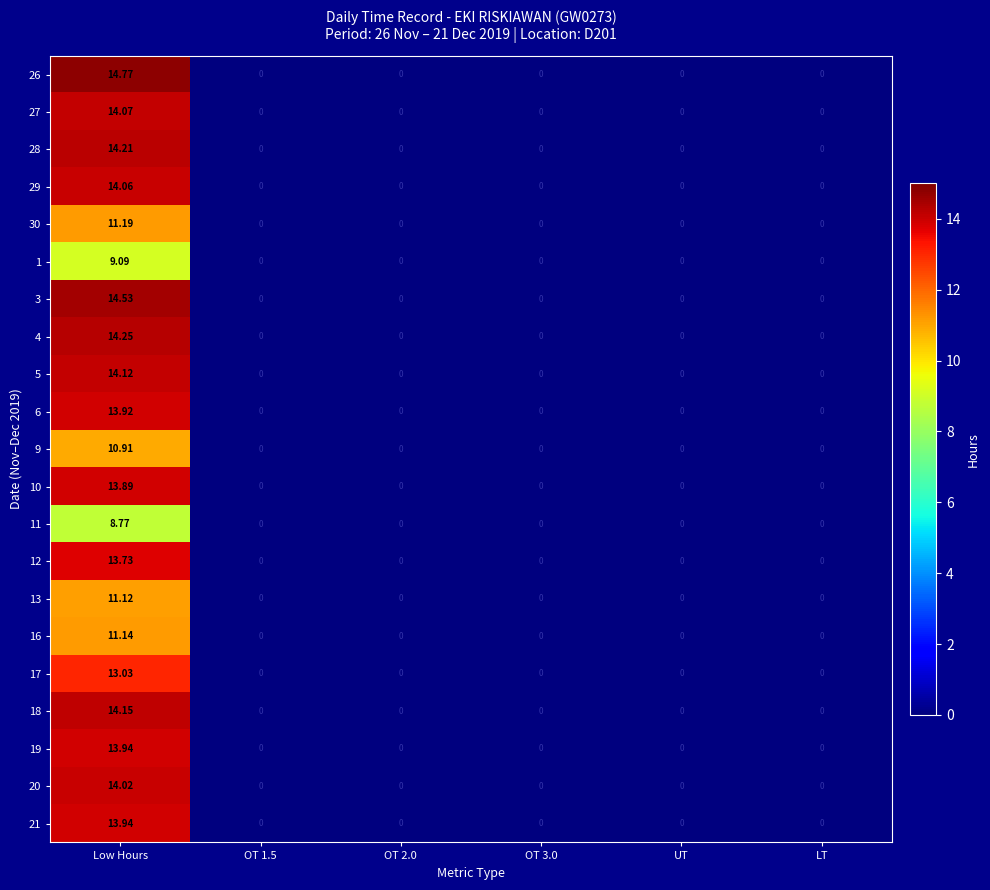

At which category does the chart reach its peak across all series?

Low Hours